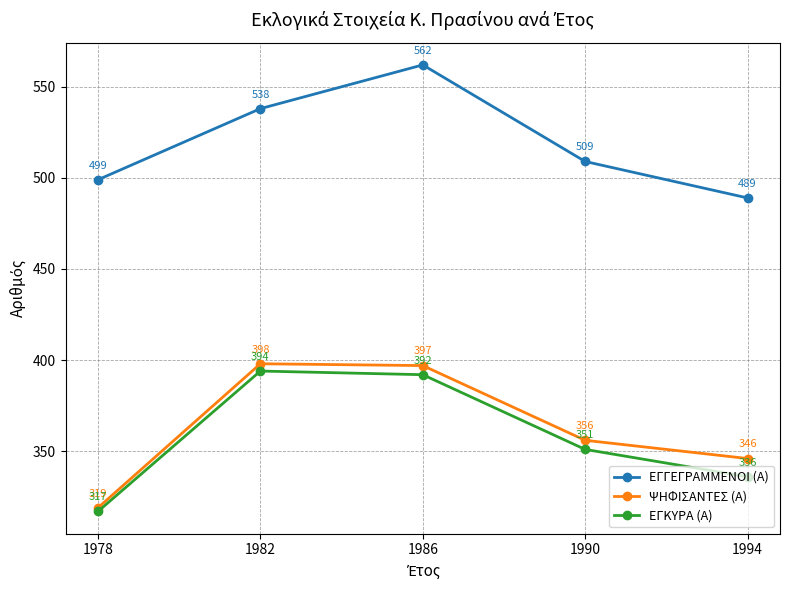

What is the maximum value for ΕΓΚΥΡΑ (Α)?

394